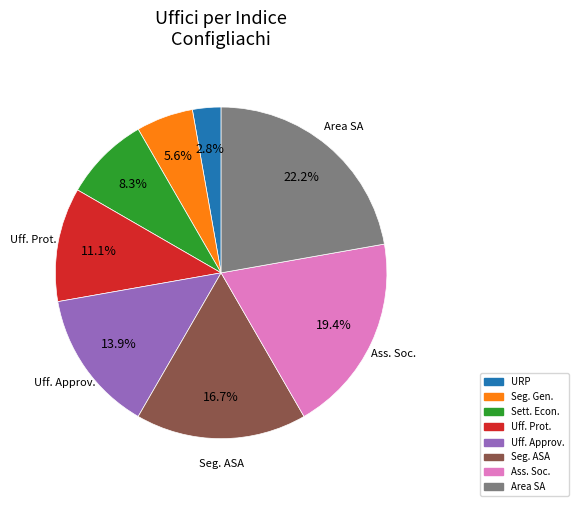

Does any single category account for the majority?

No